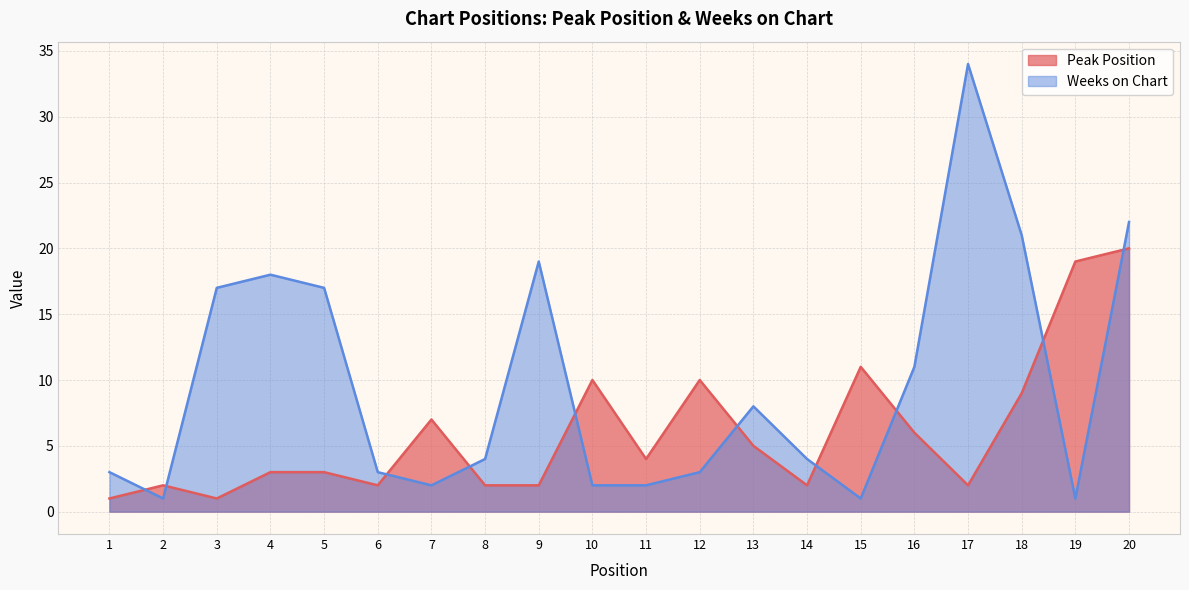

Reading left to right, list all the values displayed in this chart.

Peak Position: 1=1	2=2	3=1	4=3	5=3	6=2	7=7	8=2	9=2	10=10	11=4	12=10	13=5	14=2	15=11	16=6	17=2	18=9	19=19	20=20
Weeks on Chart: 1=3	2=1	3=17	4=18	5=17	6=3	7=2	8=4	9=19	10=2	11=2	12=3	13=8	14=4	15=1	16=11	17=34	18=21	19=1	20=22